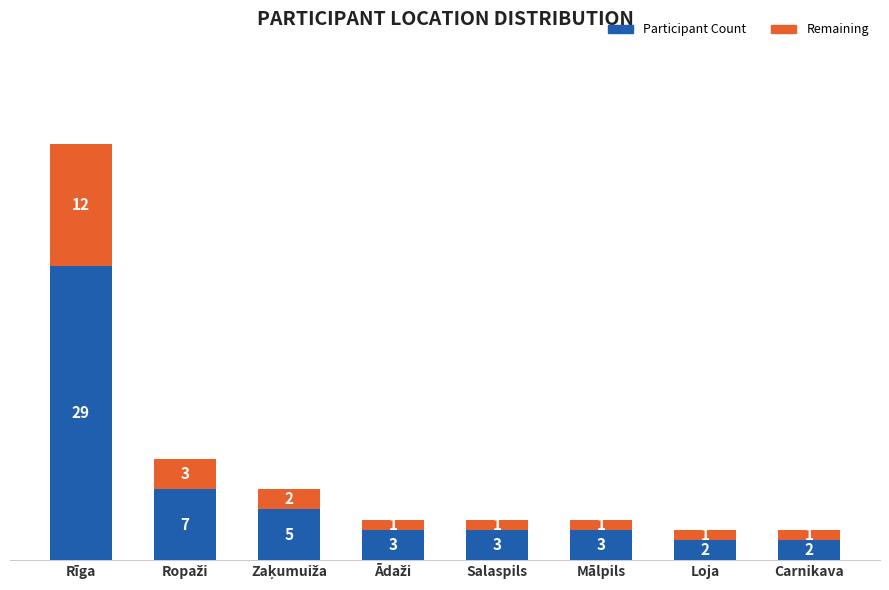

What is the average value of the Participant Count series?

7